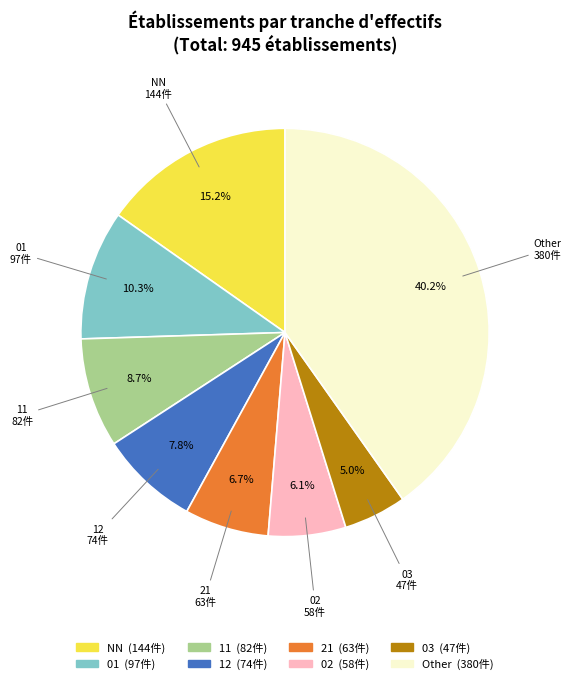

To the nearest percent, what is the difference between the largest and smallest slice percentages?

35%